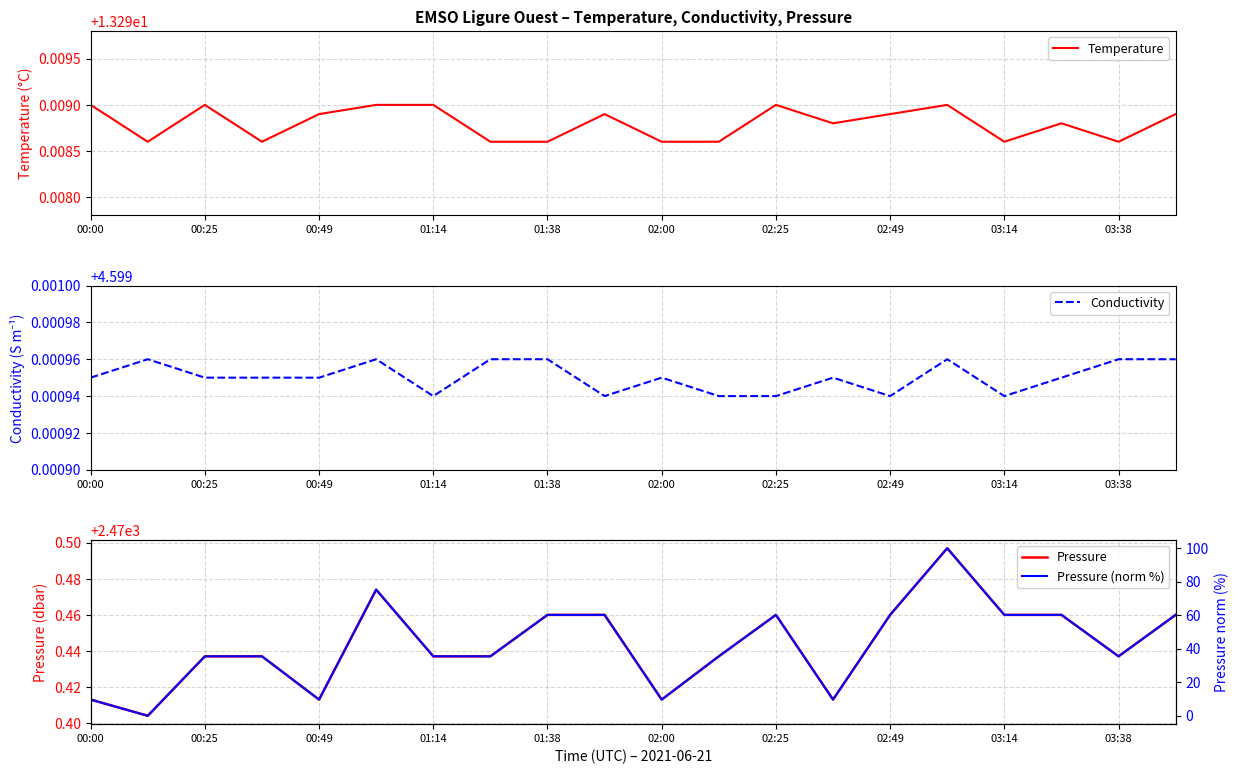

True or false: Temperature has a value of 23.2 at 02:00.

False